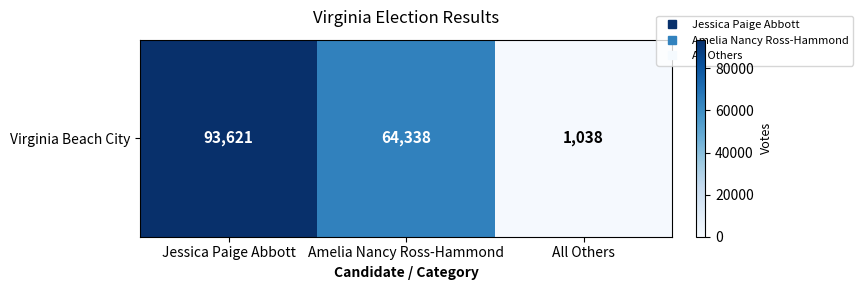

What is the sum of the values at Jessica Paige Abbott and Amelia Nancy Ross-Hammond?

157959